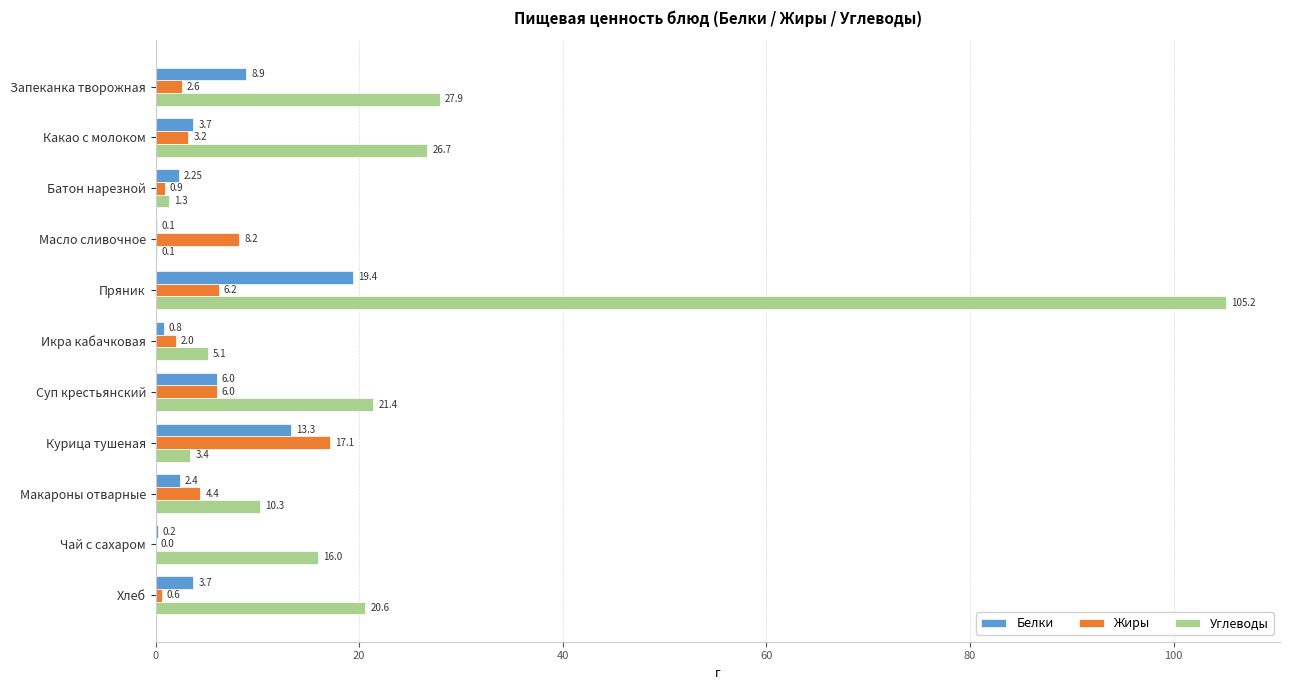

At which category is the sum across all series the highest?

Пряник